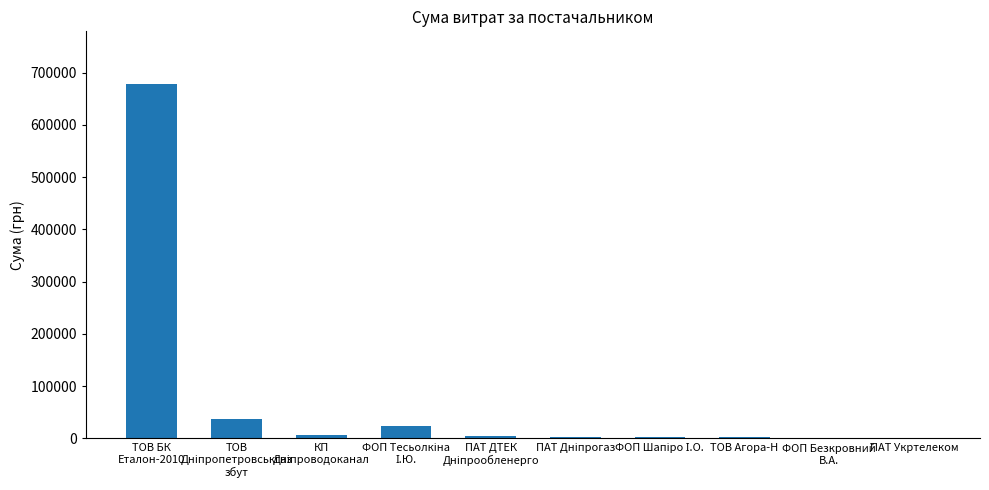

The value at ТОВ Агора-Н is 2068.0. True or false?

True